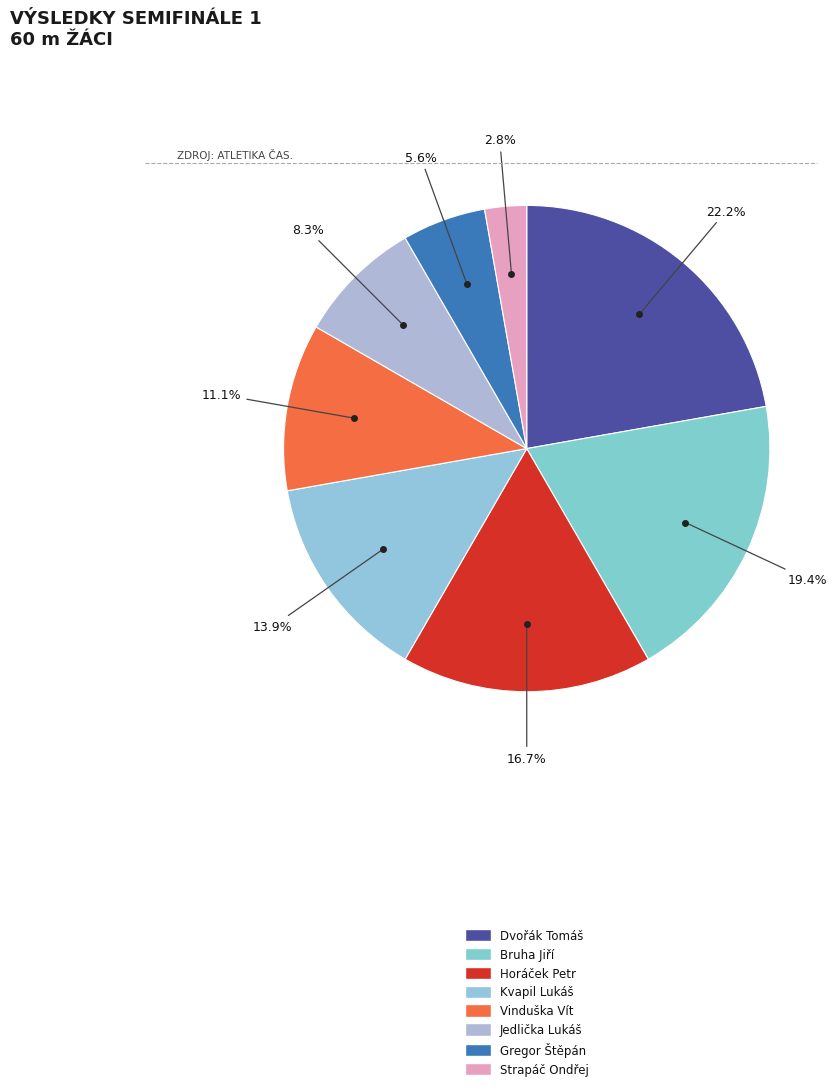

True or false: Gregor Štěpán accounts for 1% of the total.

False